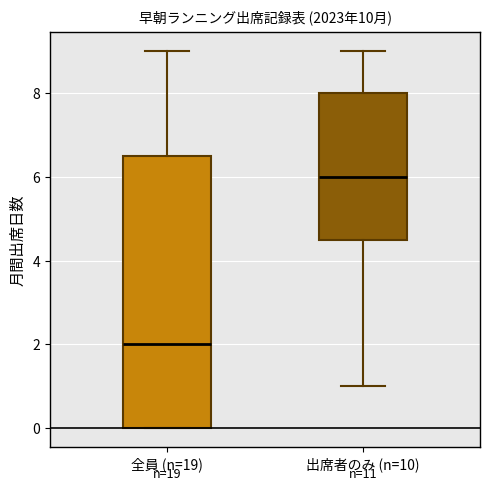

Which box has the lowest median line?

全員 (n=19)